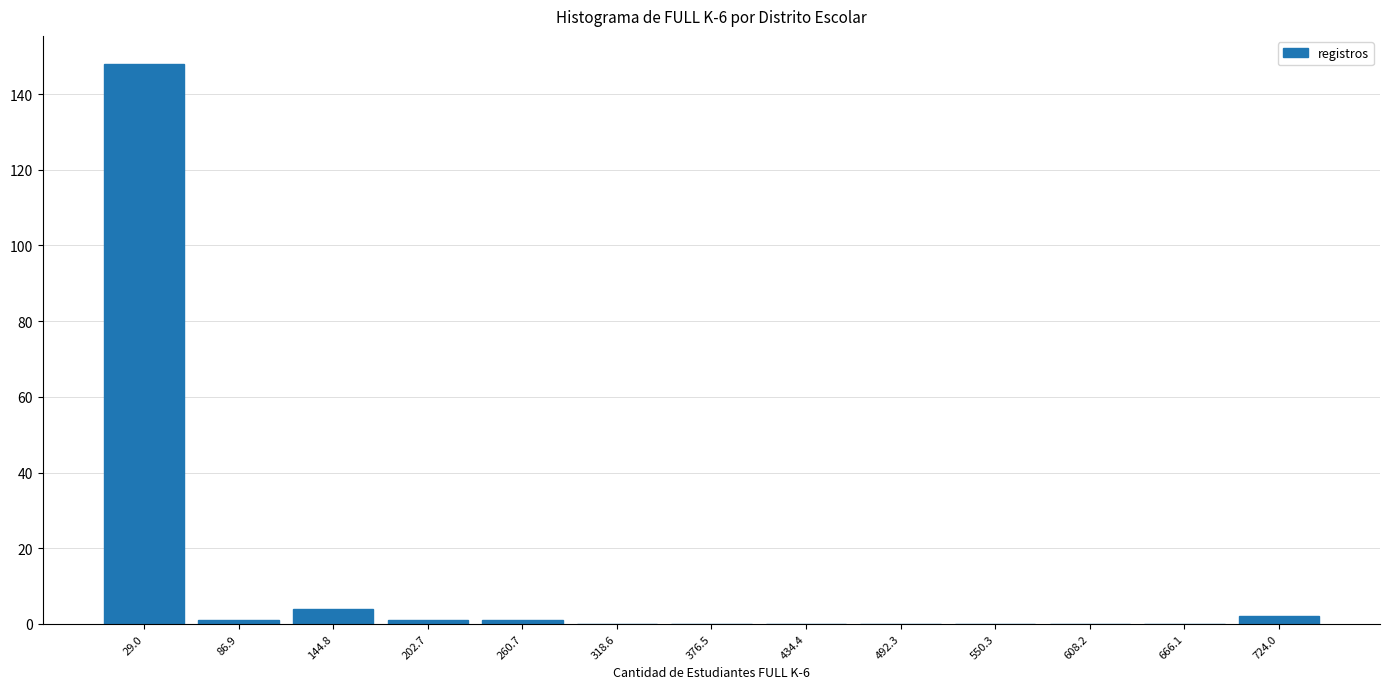

Over which range of the x-axis is the bar tallest?

0 to 60